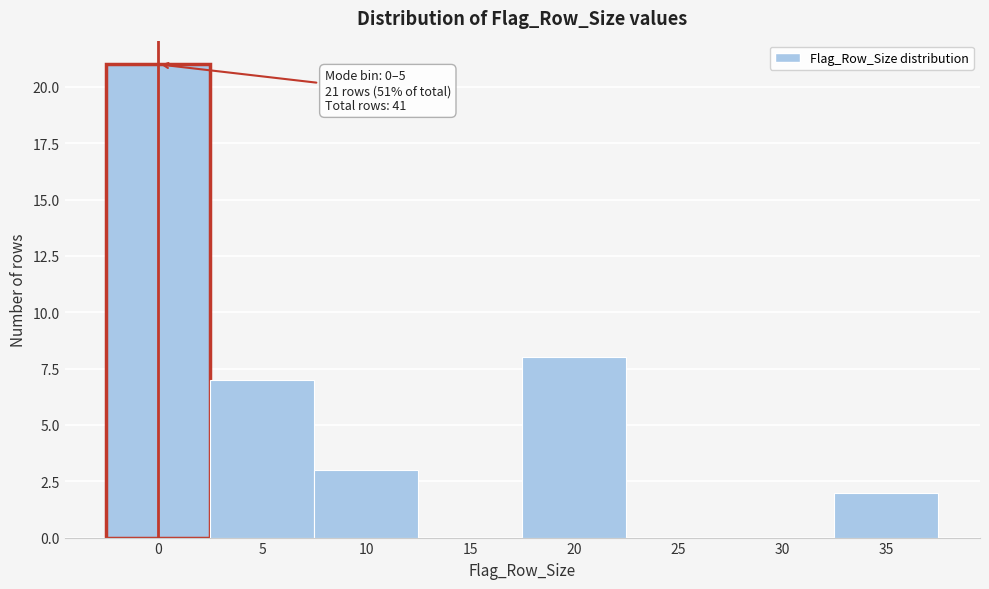

Reading right to left, list all the values displayed in this chart.

35=2	30=0	25=0	20=8	15=0	10=3	5=7	0=21